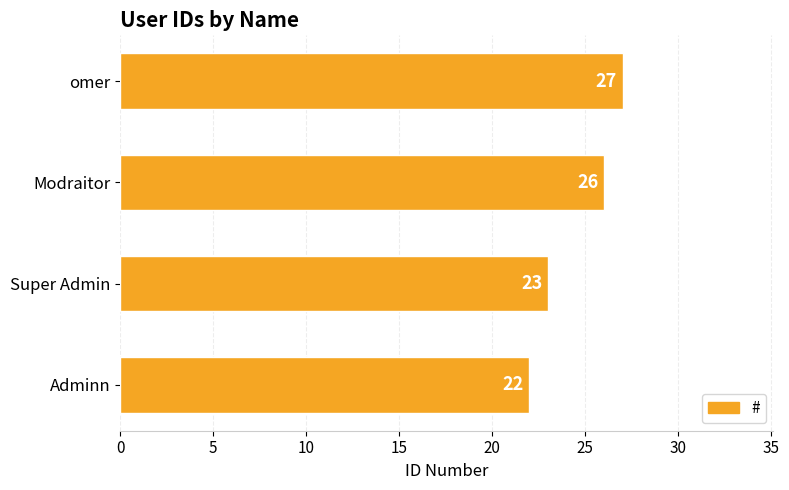

What is the sum of all values?

98